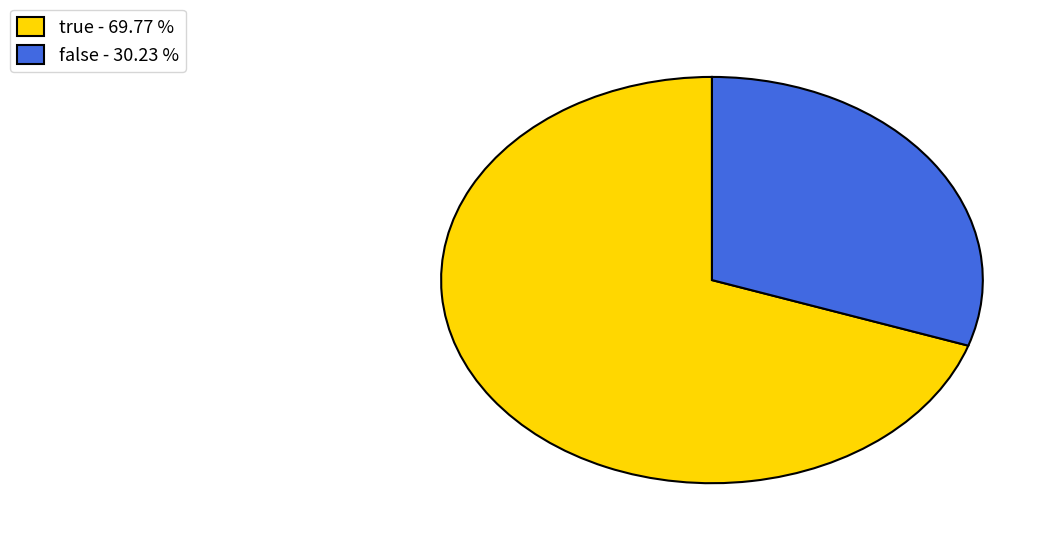

Is it true that false is 30% of the pie?

True